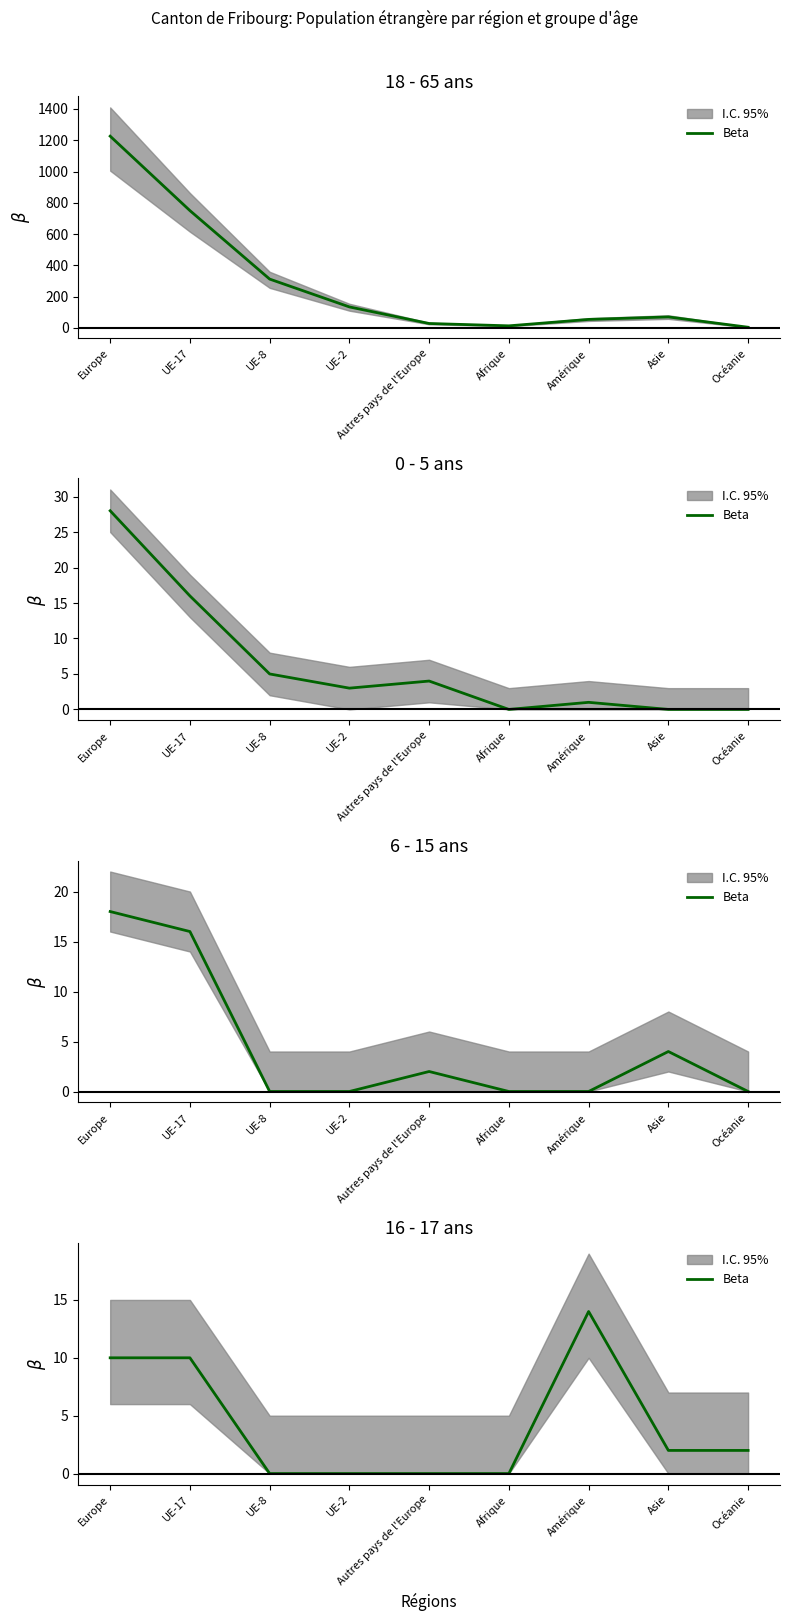

At which label is the value closest to 7?

Europe